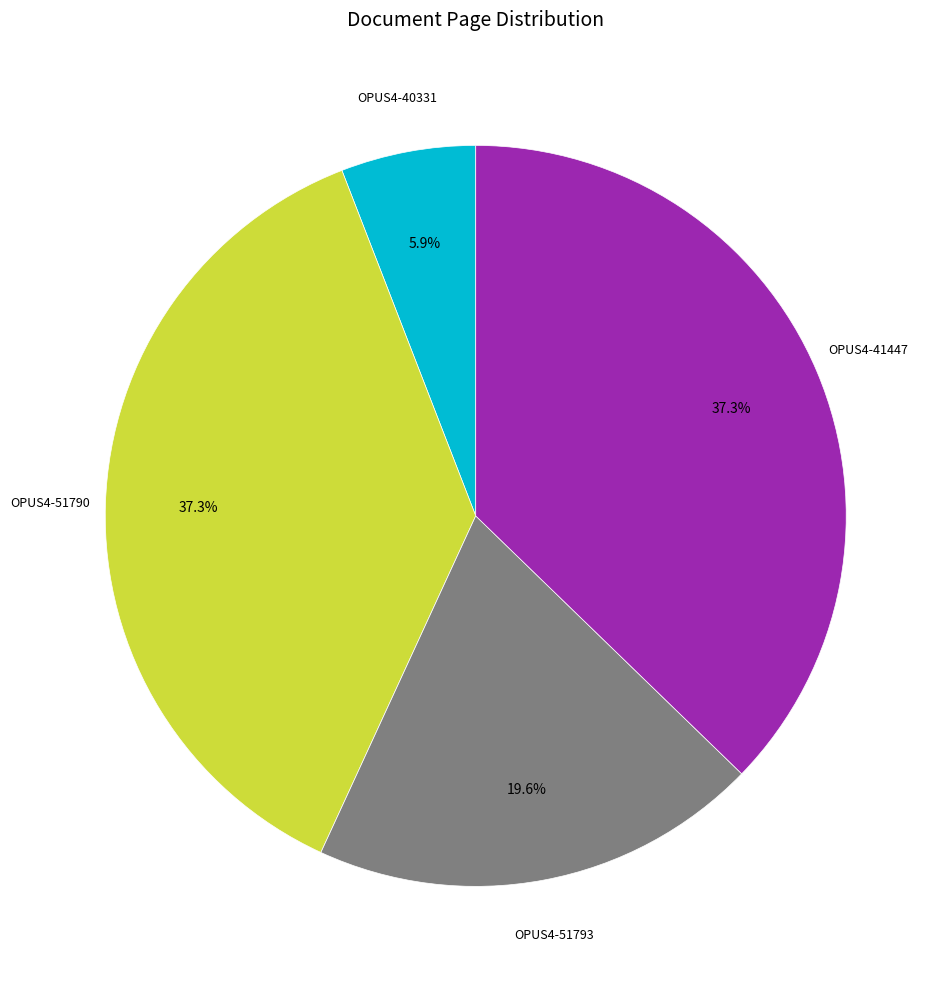

Is there any slice that represents more than half of the pie?

No